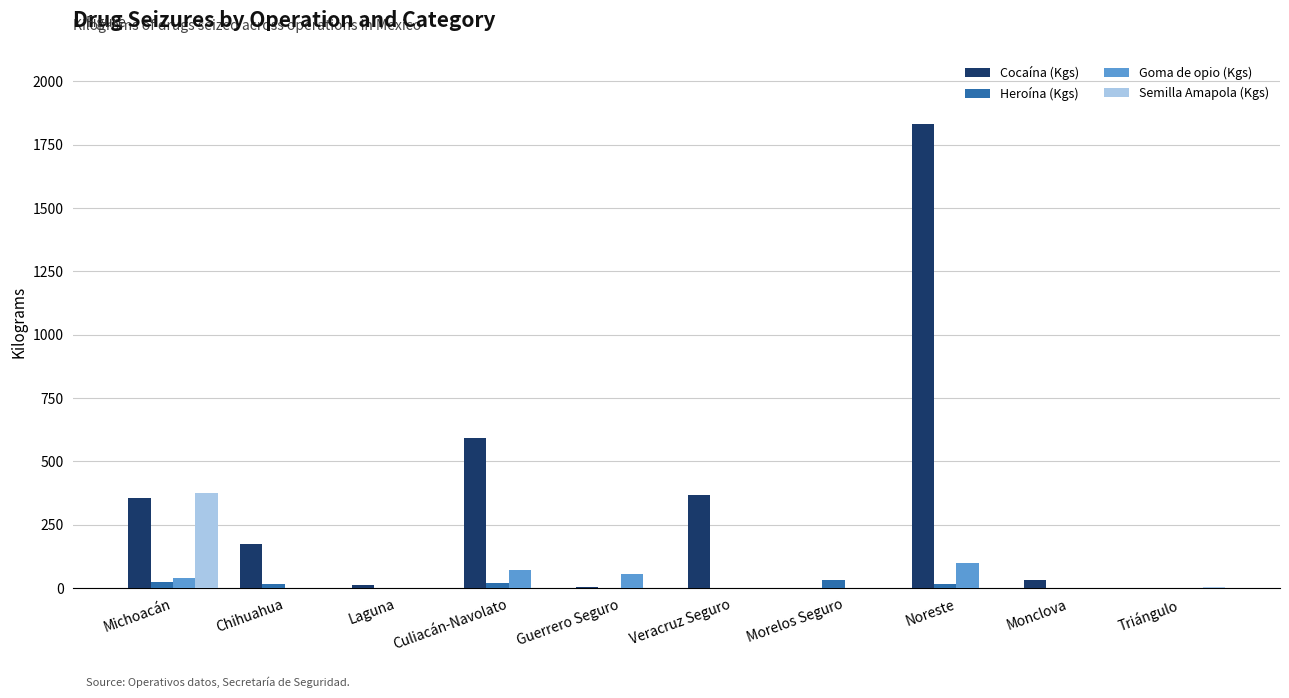

Which series changed the most between Michoacán and Morelos Seguro?

Semilla Amapola (Kgs)